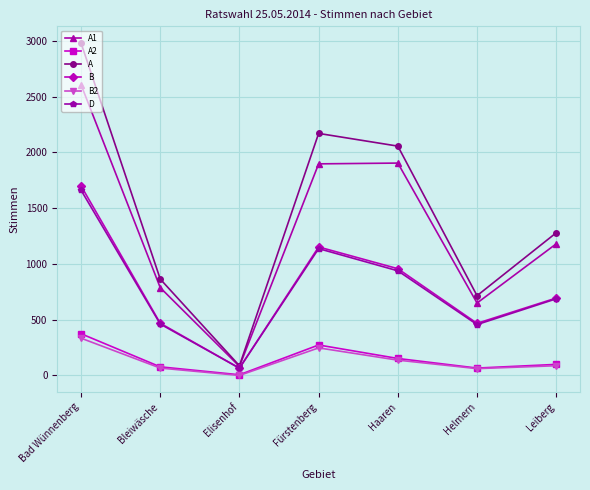

Which series has the largest total across all categories?

A